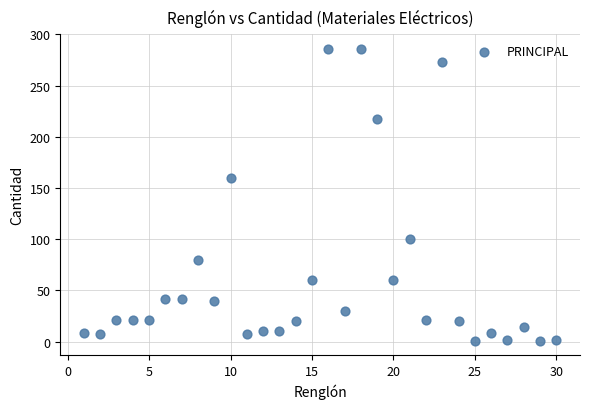

What is the range of Y values (max minus min)?

285